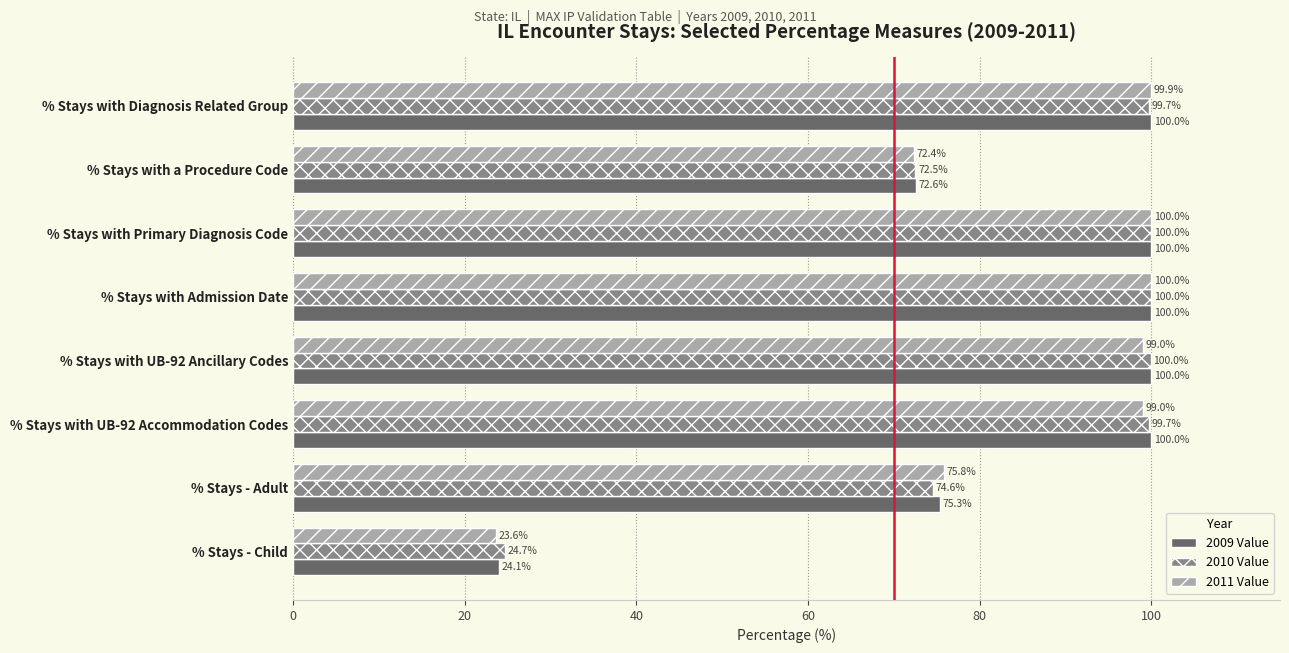

Is the value of 2011 Value at % Stays with Diagnosis Related Group greater than the value of 2009 Value at % Stays - Child?

Yes